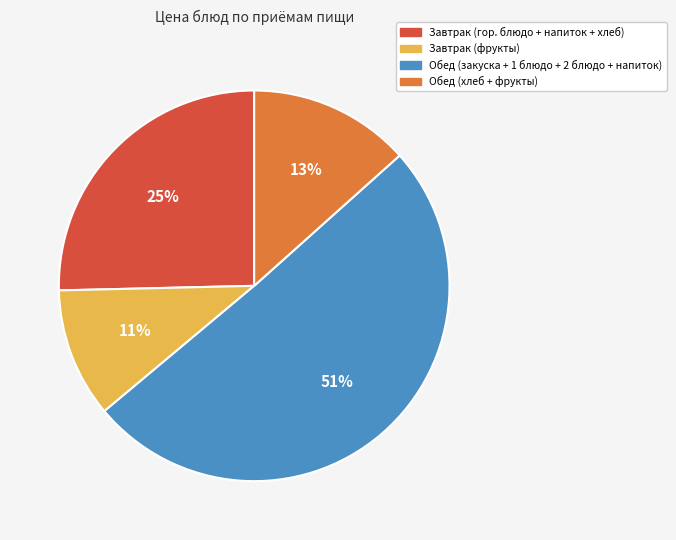

Approximately how many times larger is the value at Завтрак (фрукты) compared to Обед (хлеб + фрукты)?

0.8